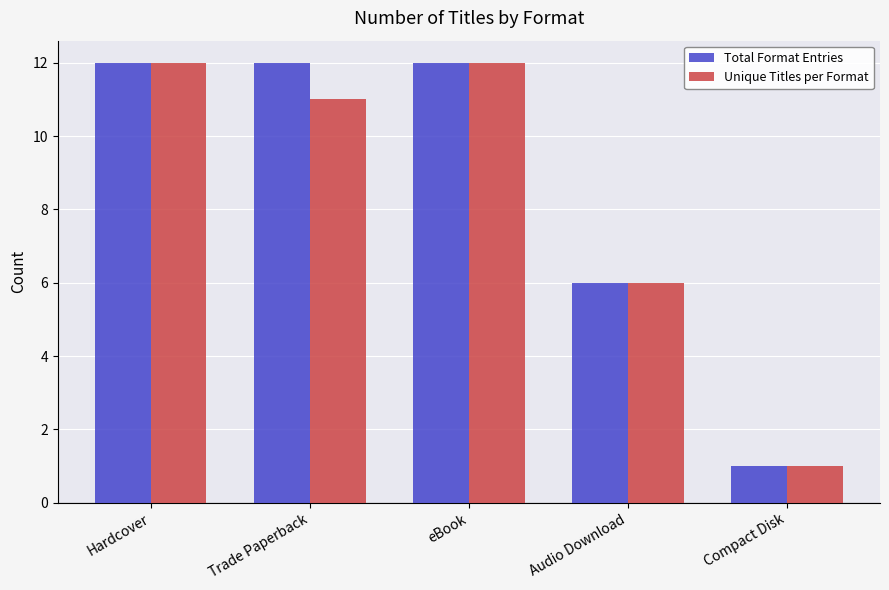

List the series in order of their overall mean, lowest first.

Unique Titles per Format, Total Format Entries